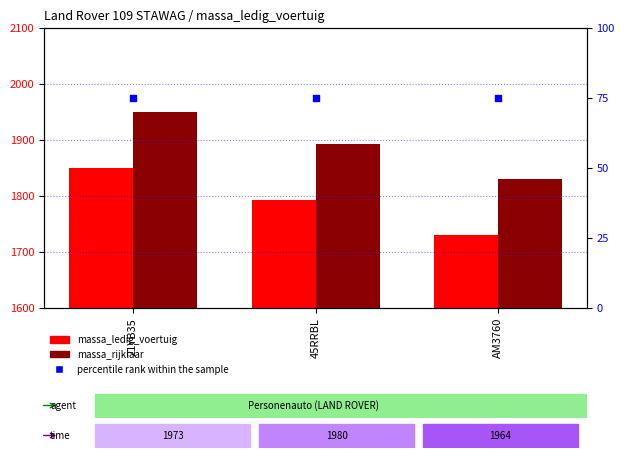

Which series has the largest total across all categories?

massa_rijklaar